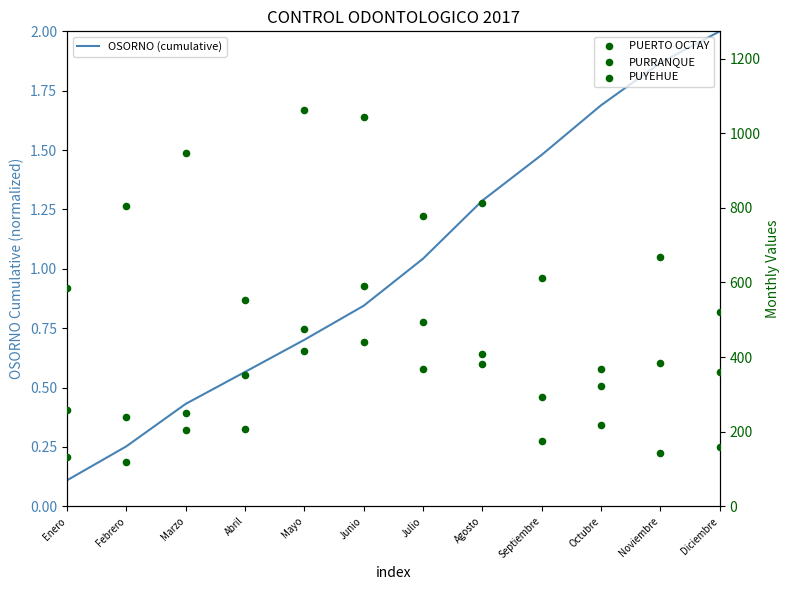

What are all the series names shown in the legend?

OSORNO (cumulative), PUERTO OCTAY, PURRANQUE, PUYEHUE